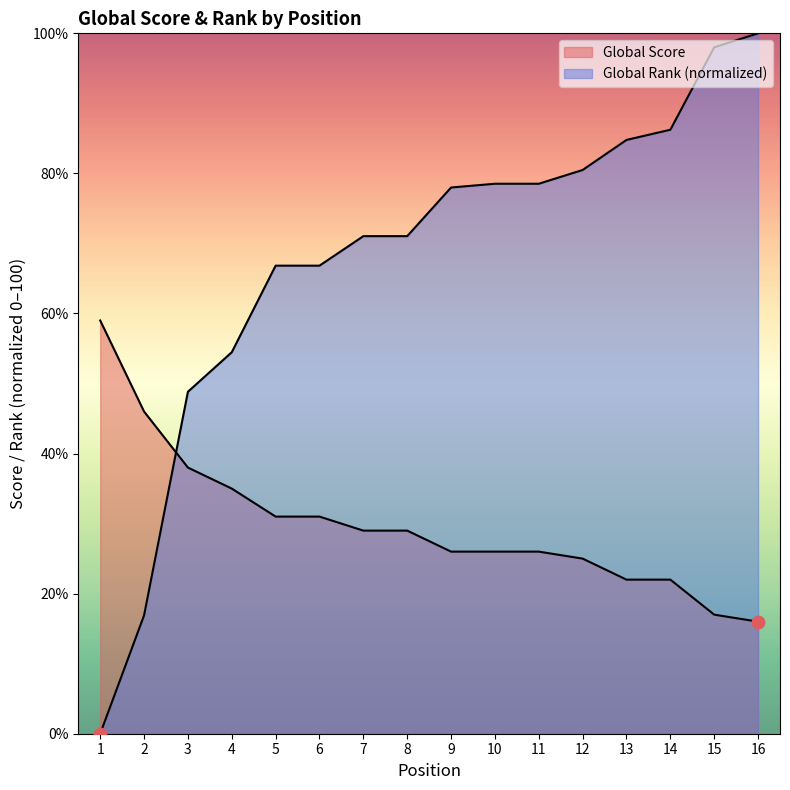

Which series has the largest total across all categories?

Global Rank (scaled)